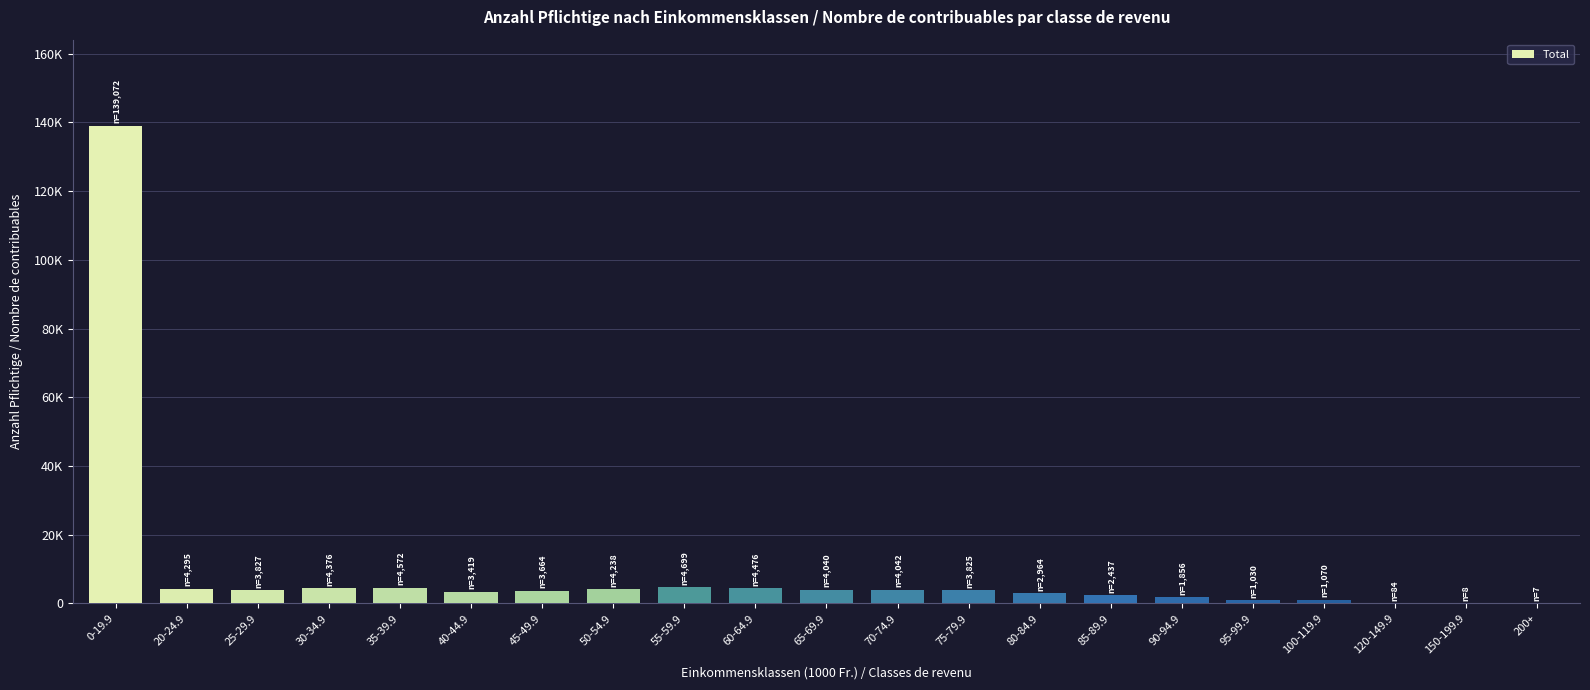

How many values are below 3825?

10